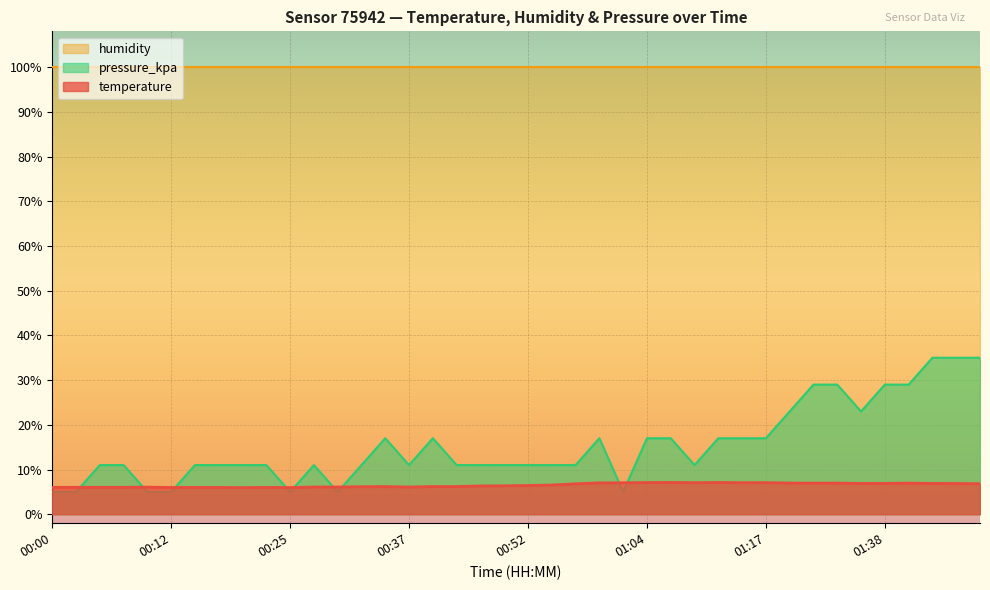

What value does the temperature series have at 01:43?

6.9